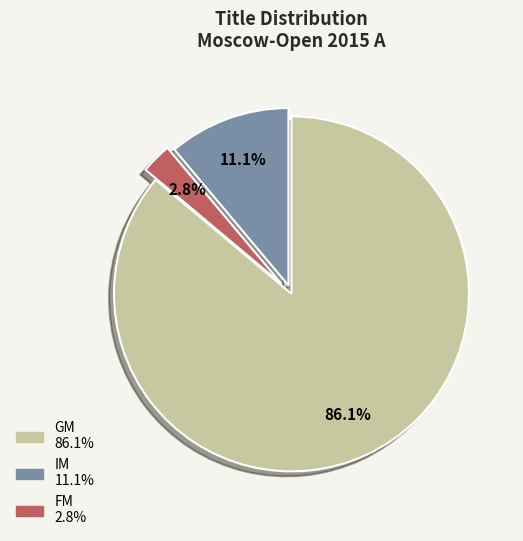

What is the smallest slice in the pie chart?

FM